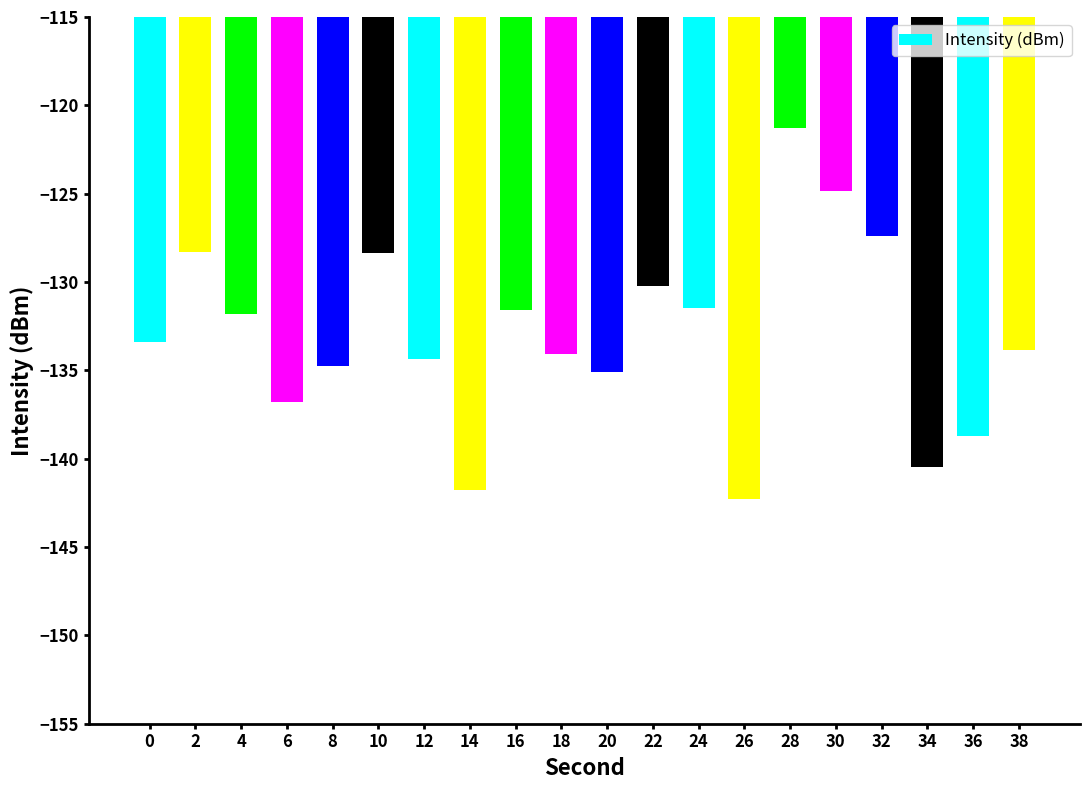

Count the number of categories in the chart.

20